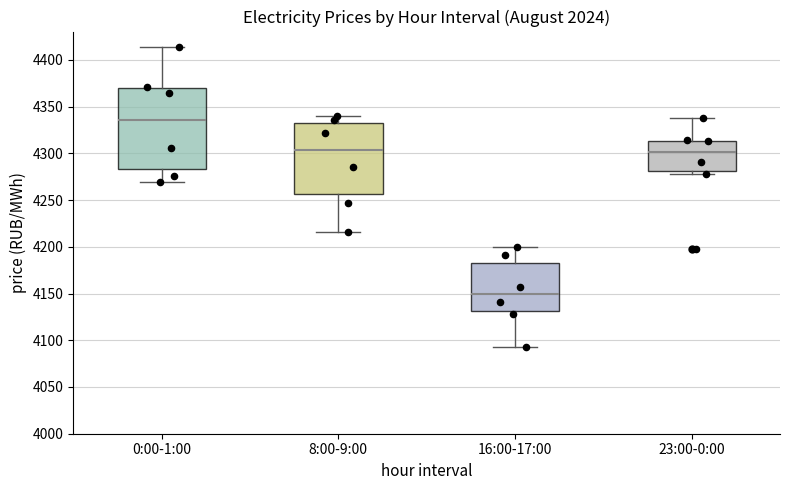

Which box is the tallest, from its lower edge to its upper edge?

0:00-1:00